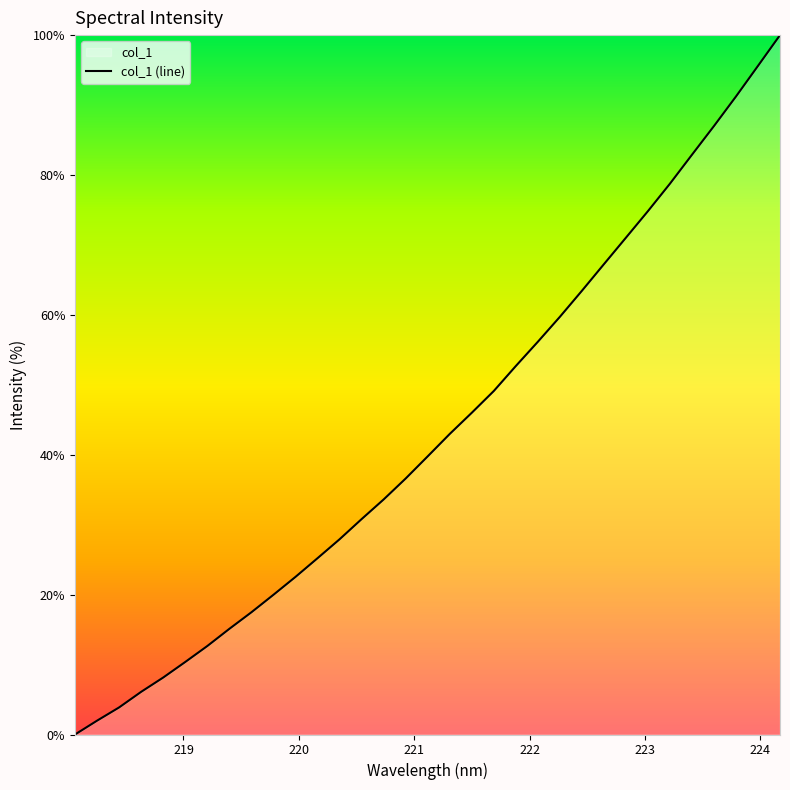

What is the difference between the maximum and minimum values?

100.0